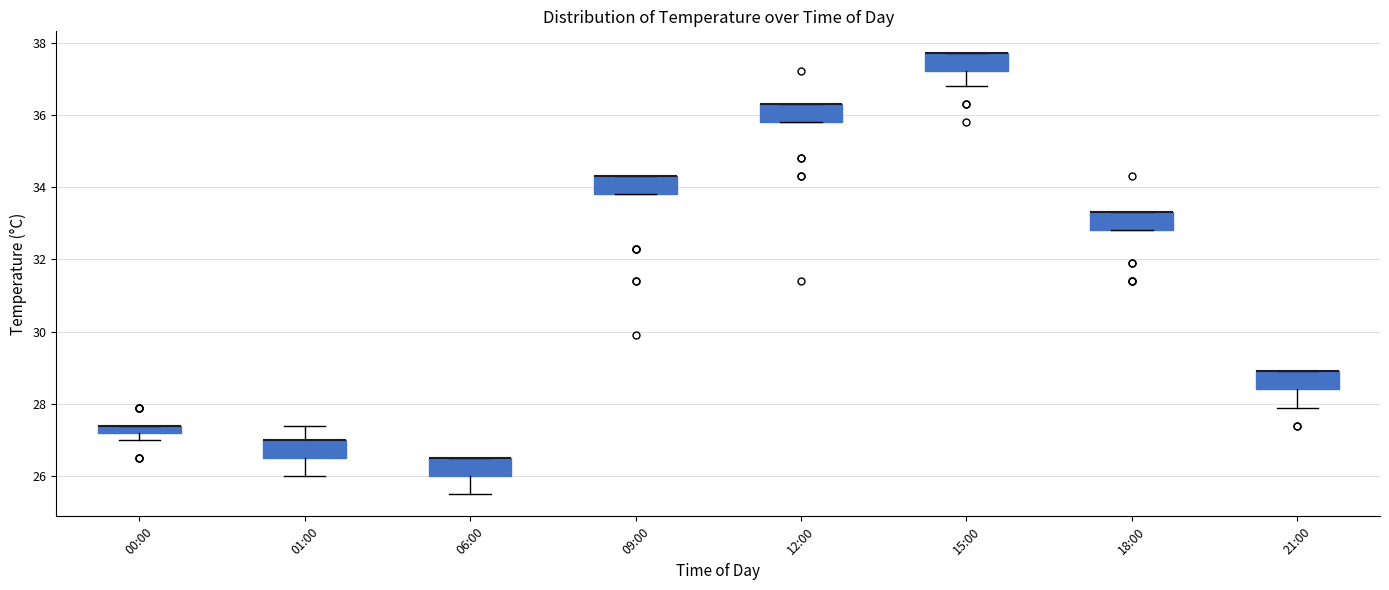

Where is the upper edge of the box for 18:00 on the y-axis? The values are not printed on the chart, so give them approximately, as read against the axis.

33.4